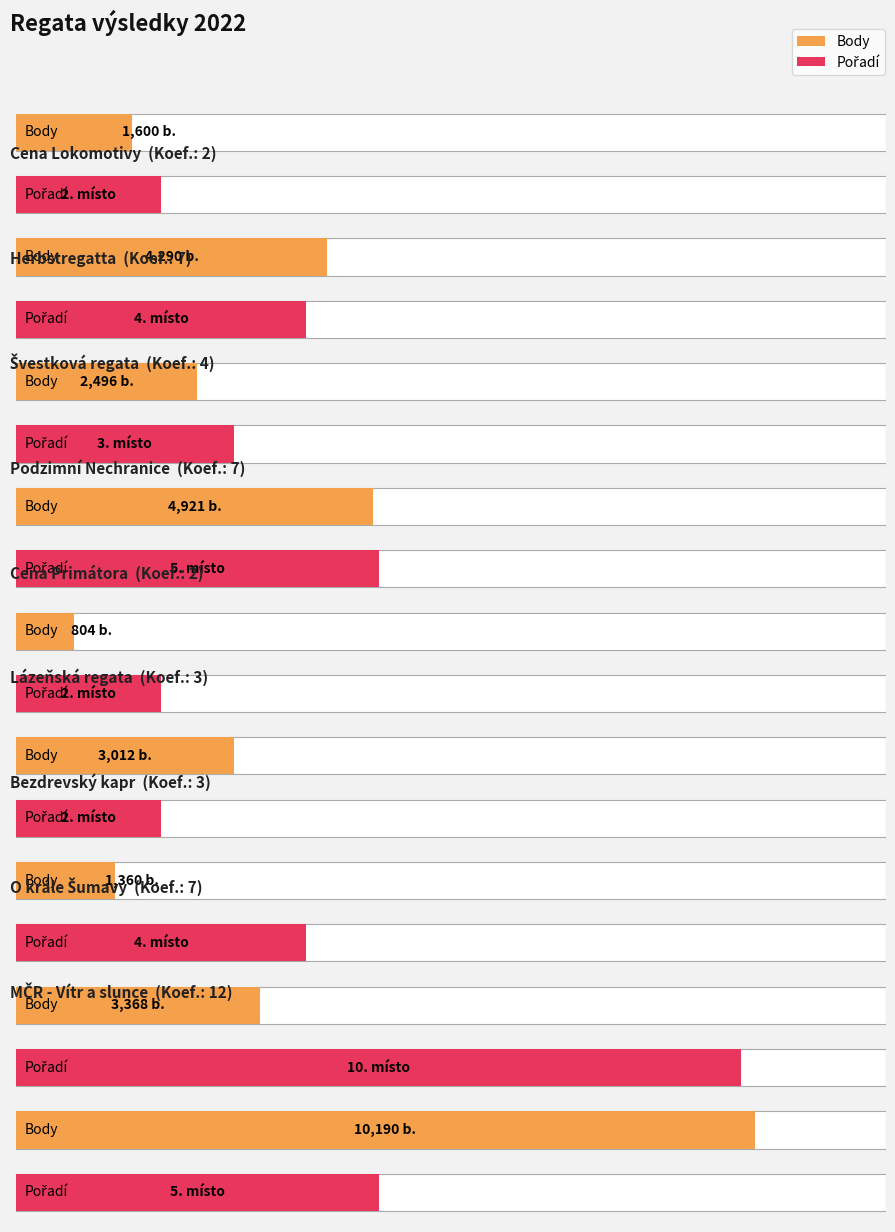

Reading left to right, what are all the values shown in this chart?

Body: 2.0=1600	7.0=4290	4.0=2496	7.0=4921	2.0=804	3.0=3012	3.0=1360	7.0=3368	12.0=10190
Pořadí: 2.0=2	7.0=4	4.0=3	7.0=5	2.0=2	3.0=2	3.0=4	7.0=10	12.0=5